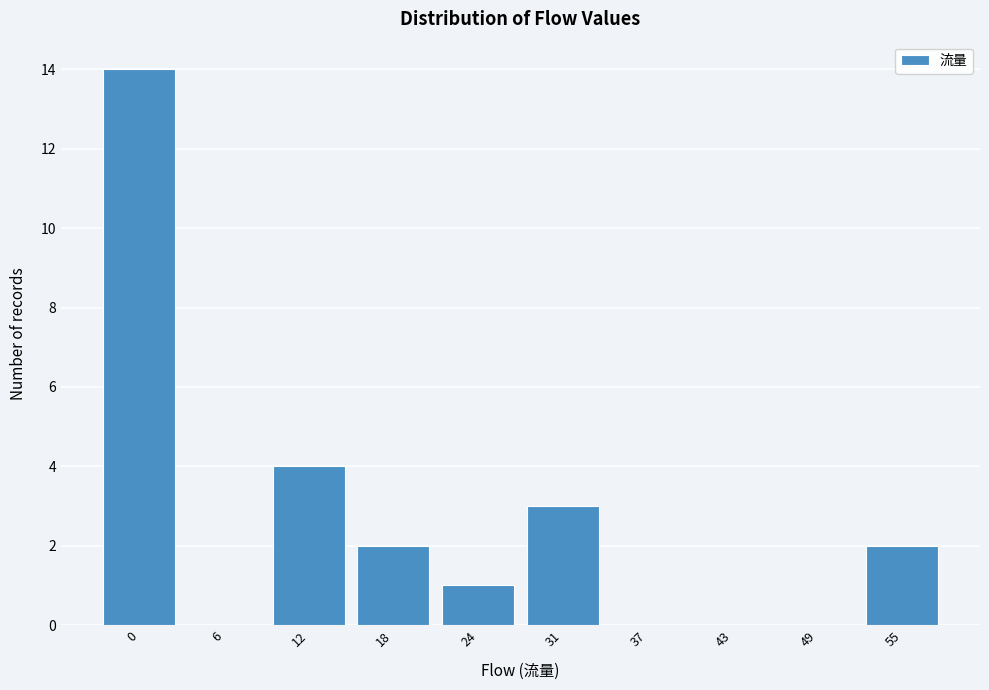

Reading left to right, transcribe all the data shown in this chart.

0=14	6=0	12=4	18=2	24=1	31=3	37=0	43=0	49=0	55=2